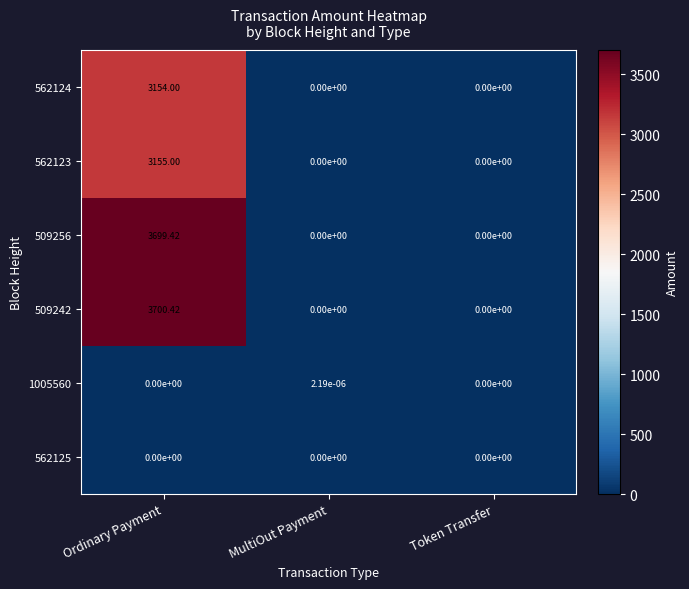

What is the difference between the highest and lowest values at Ordinary Payment?

3700.4